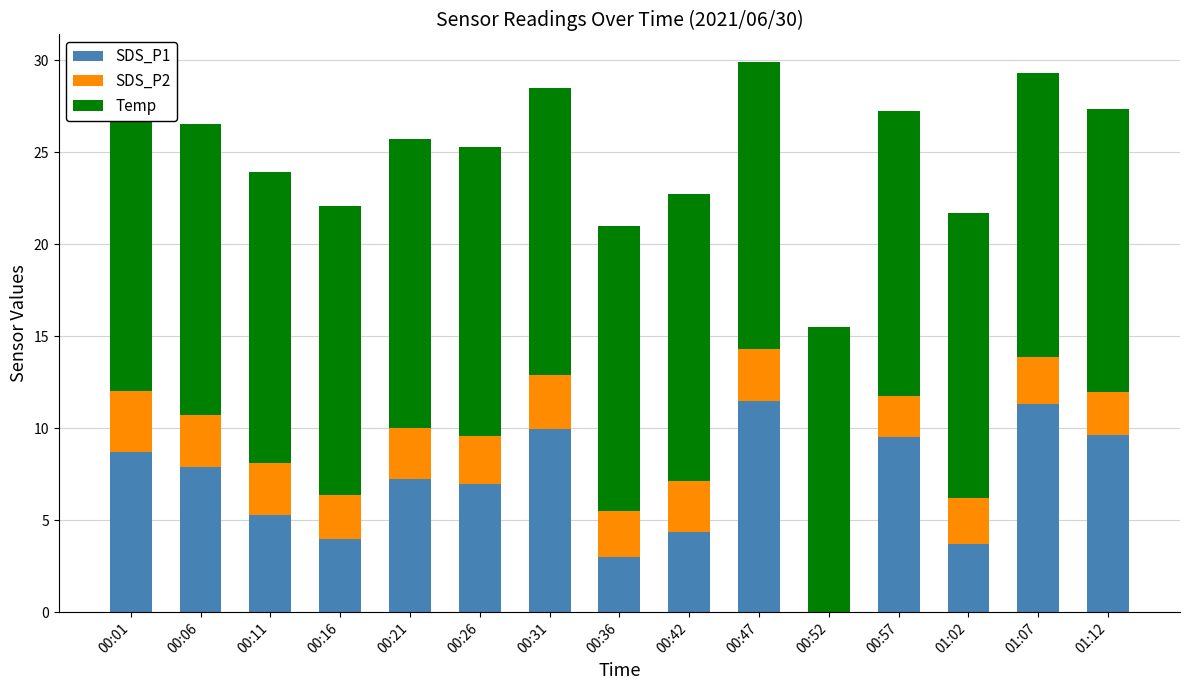

Between 00:31 and 01:12, which series saw the biggest shift?

SDS_P2